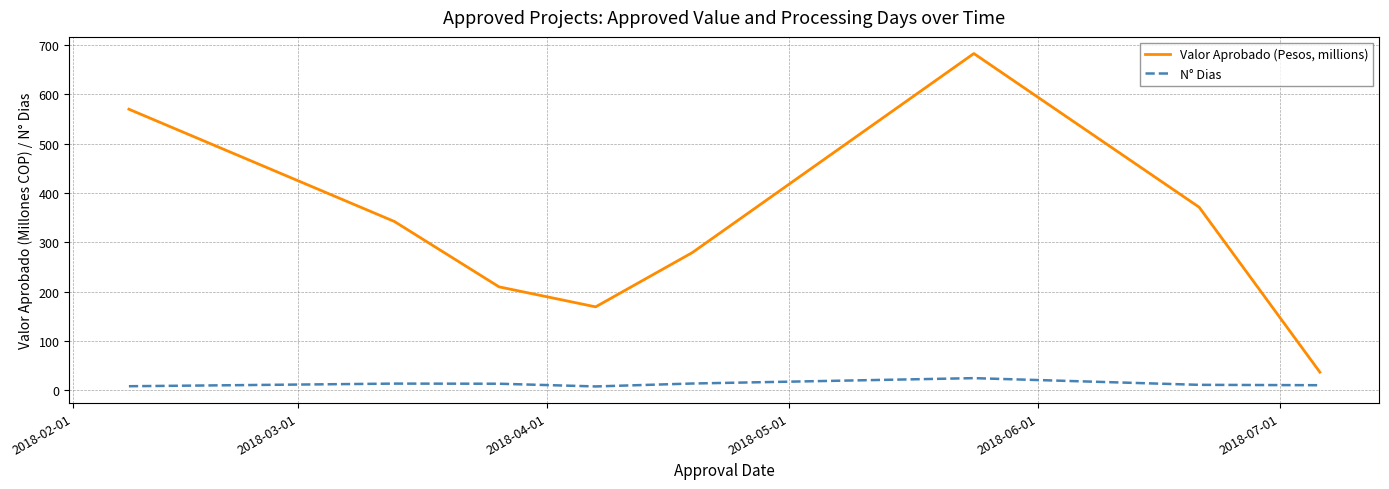

True or false: Valor Aprobado (Pesos, millions) and N° Dias intersect in this chart.

False